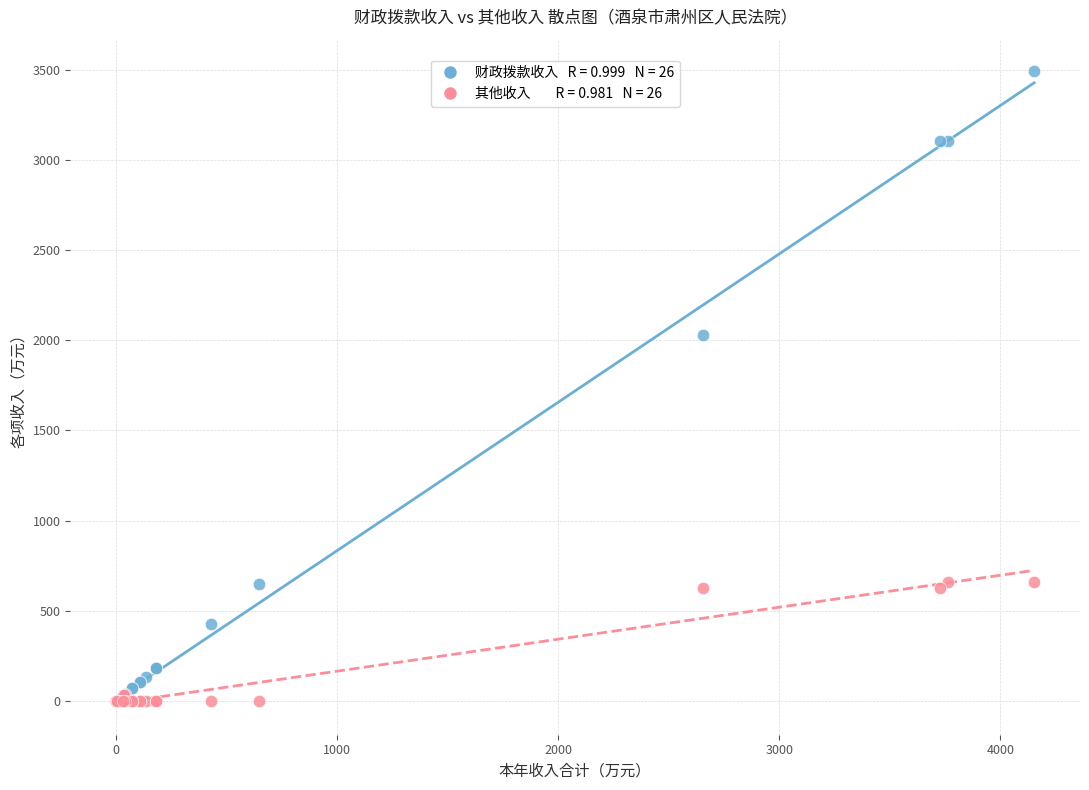

Across all series, what Y value is closest to 1745?

2028.0